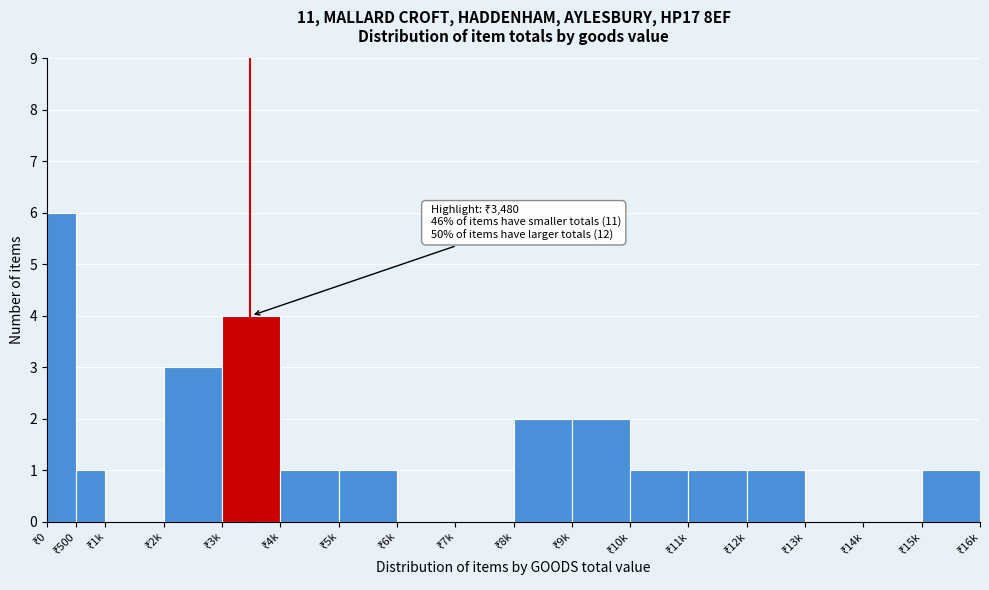

What is the greatest value displayed?

6